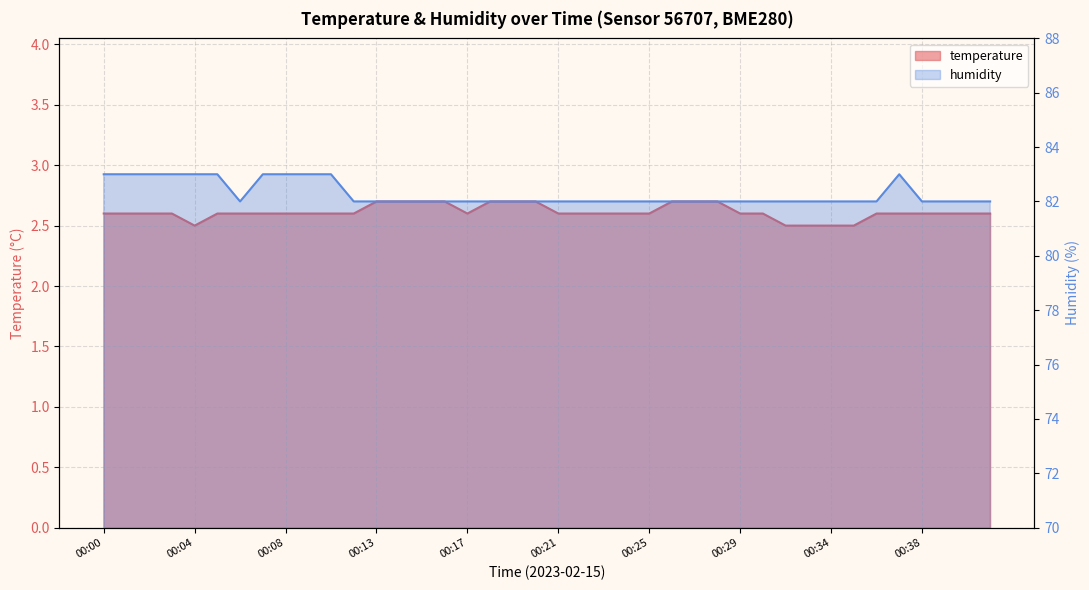

At which category is the sum across all series the highest?

00:00